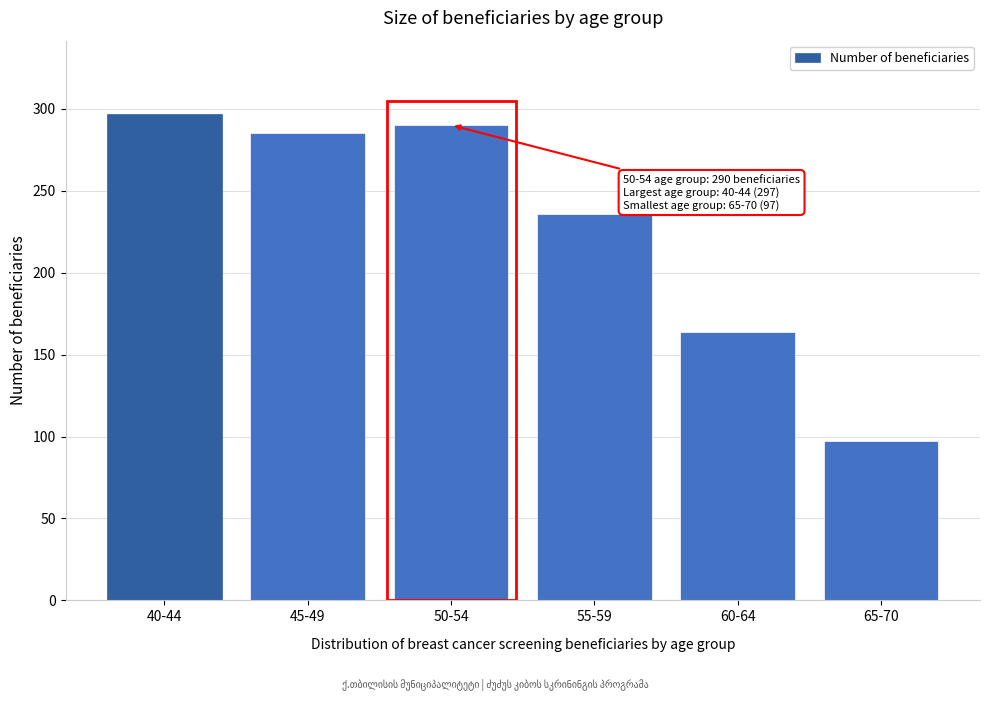

Reading left to right, extract all data points from this chart.

40-44=297	45-49=285	50-54=290	55-59=236	60-64=164	65-70=97